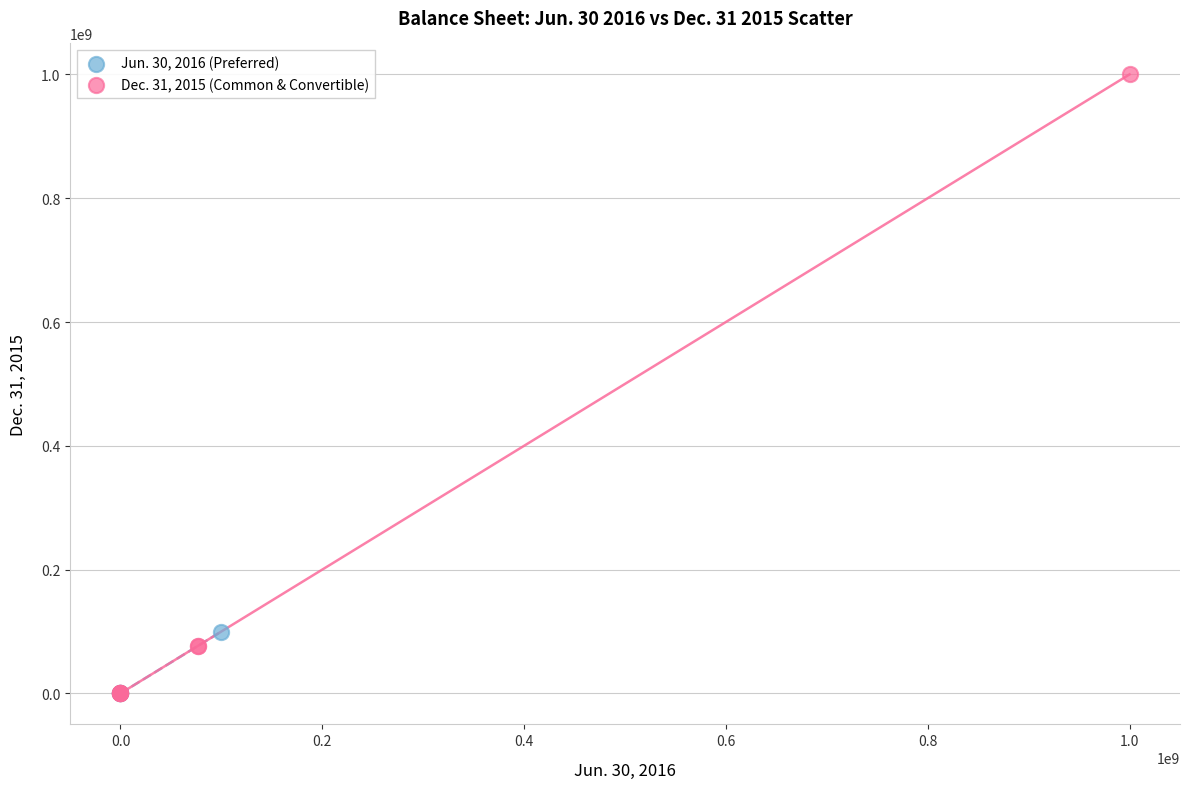

Which series has the widest spread of Y values?

Dec. 31, 2015 (Common & Convertible)